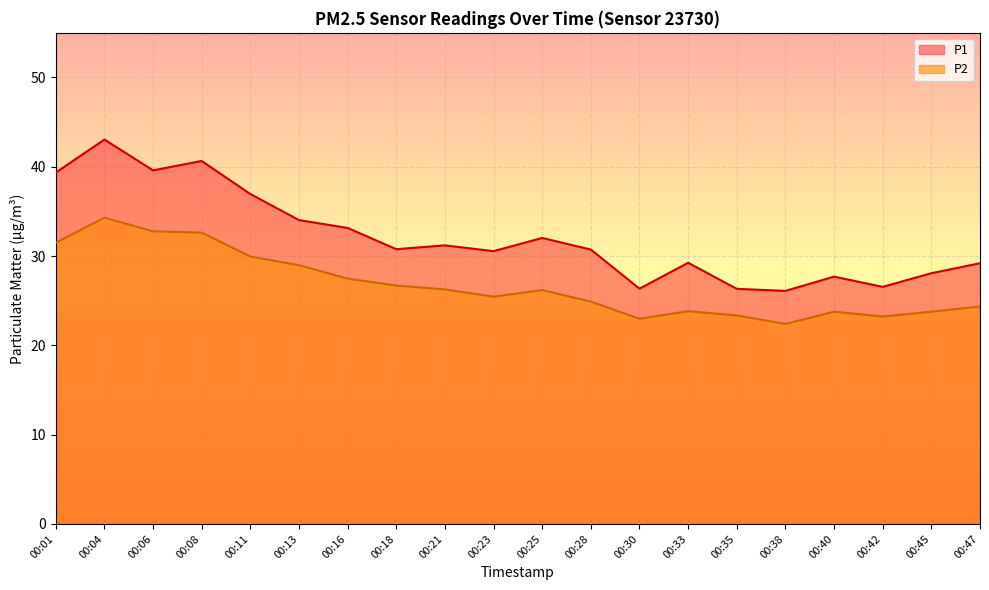

What is the total value across all series at 00:04?

77.3